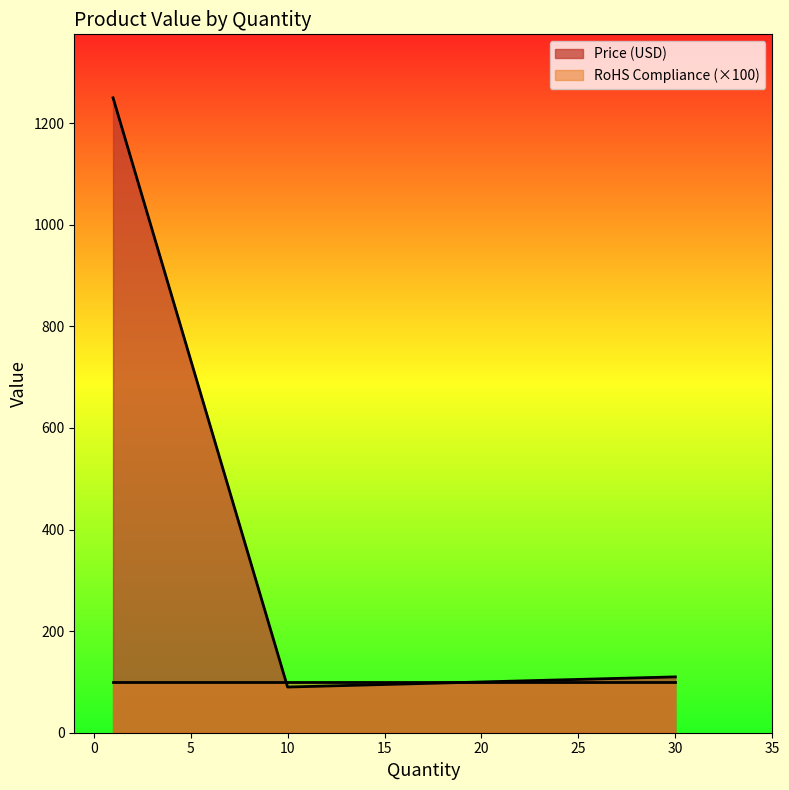

What is the difference between the maximum and minimum values?

1160.0